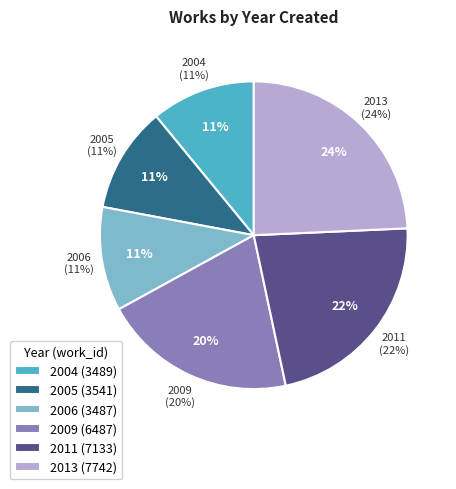

What portion of the pie excludes 2004?

89.1%